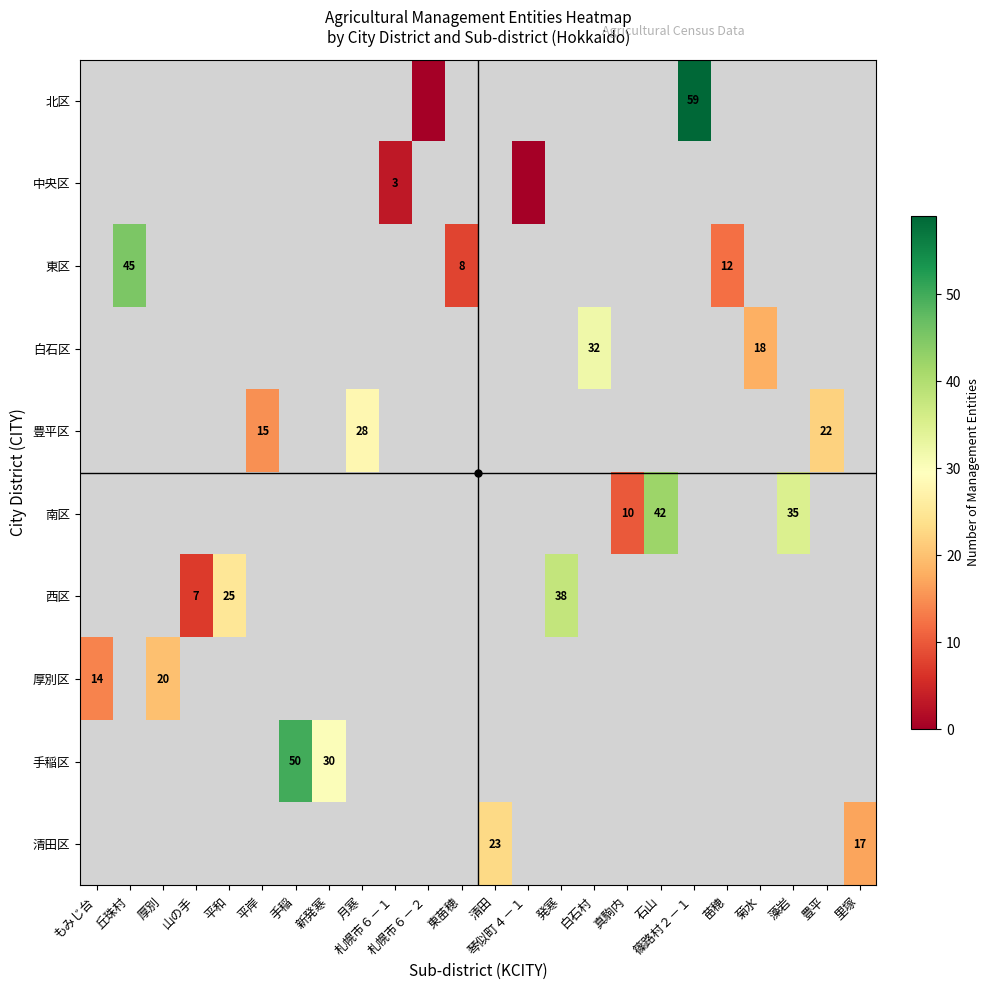

How many categories are shown in the chart?

24